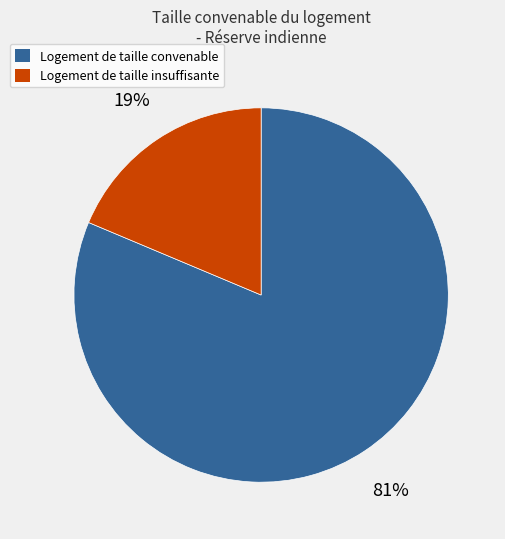

To the nearest percent, what percentage of the pie is Logement de taille convenable?

81%